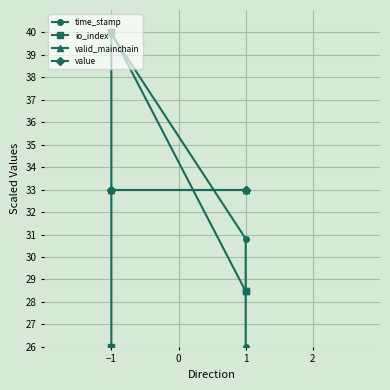

At which label does value reach its minimum?

−1